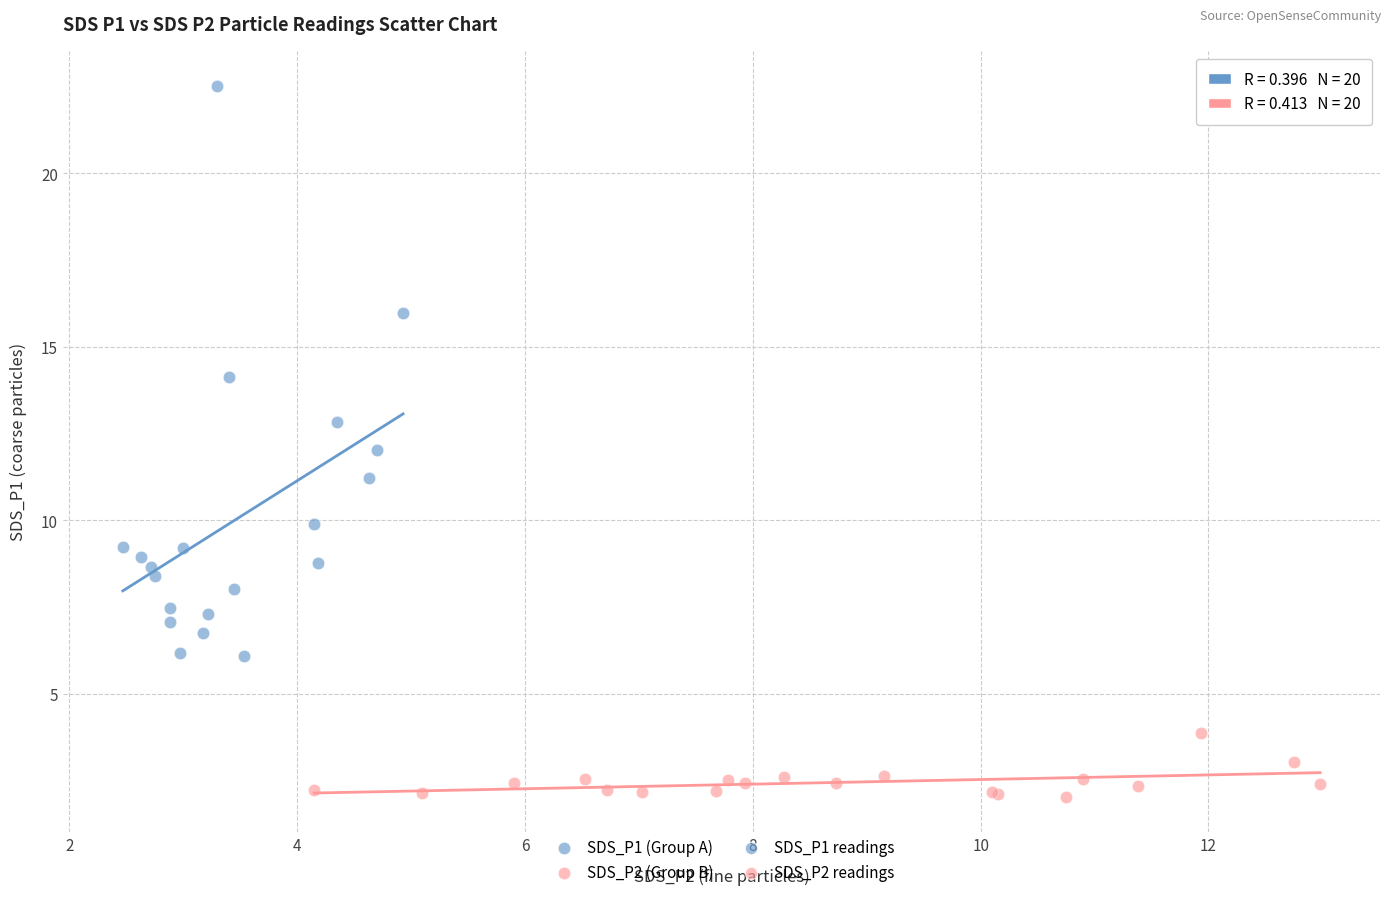

Which series contains the lowest Y value?

SDS_P2 (Group B)